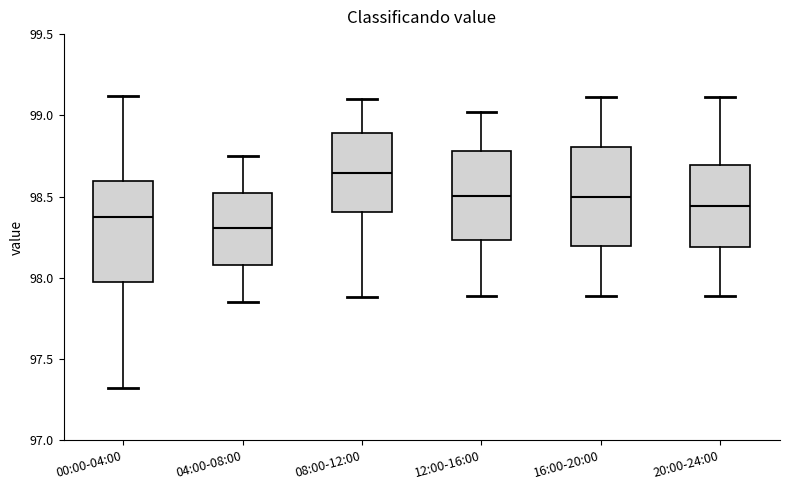

Reading left to right, transcribe this box plot: for each box, give where its median line is, the range the box spans, and where its two whiskers end, as read against the y-axis. The values are not printed on the chart, so give them approximately, as read against the axis.

00:00-04:00: median 98.40, box 98.00 to 98.60, whiskers 97.30 to 99.10
04:00-08:00: median 98.30, box 98.10 to 98.55, whiskers 97.85 to 98.75
08:00-12:00: median 98.65, box 98.40 to 98.90, whiskers 97.90 to 99.10
12:00-16:00: median 98.50, box 98.25 to 98.80, whiskers 97.90 to 99.00
16:00-20:00: median 98.50, box 98.20 to 98.80, whiskers 97.90 to 99.10
20:00-24:00: median 98.45, box 98.20 to 98.70, whiskers 97.90 to 99.10